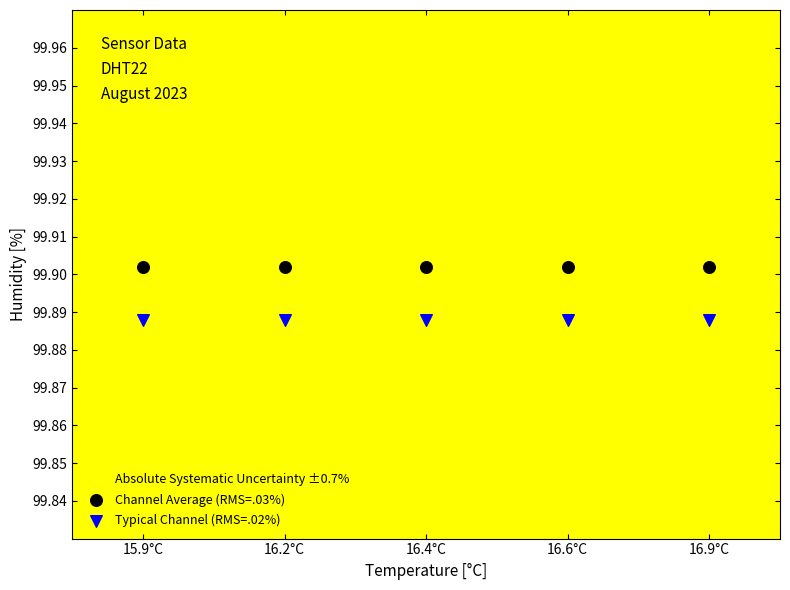

Which series reaches the maximum Y coordinate?

Channel Average (RMS=.03%)